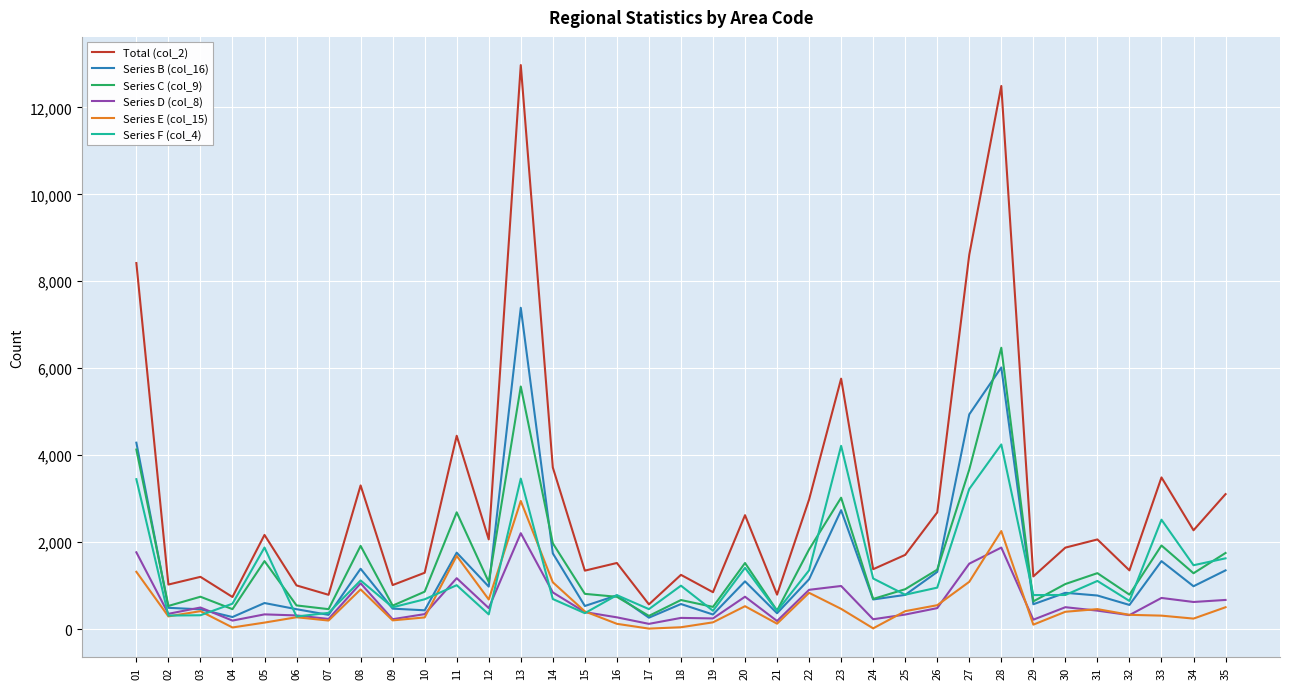

True or false: Series E (col_15) has a value of 415 at 03.

True